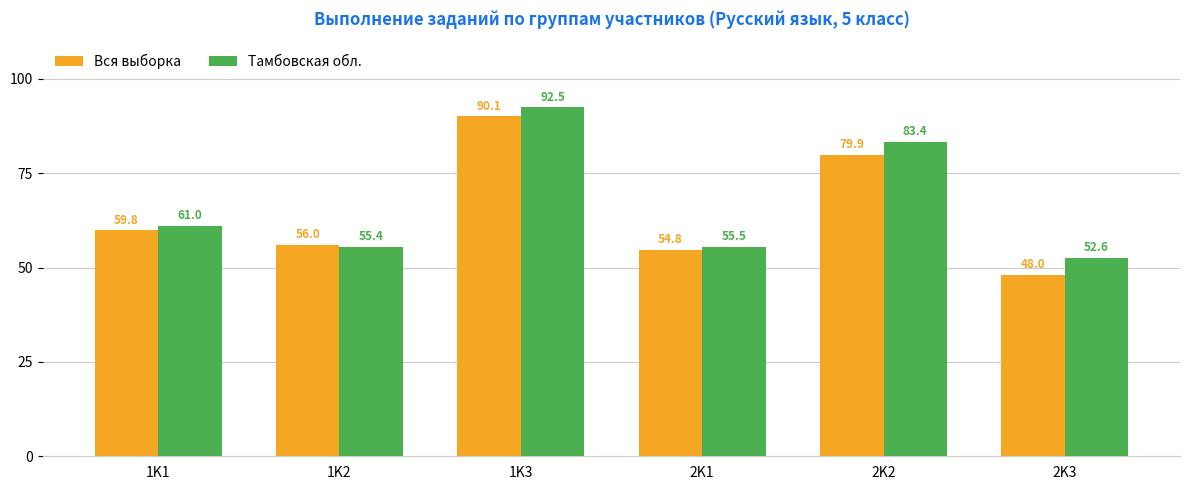

Which series has the widest spread of values?

Вся выборка